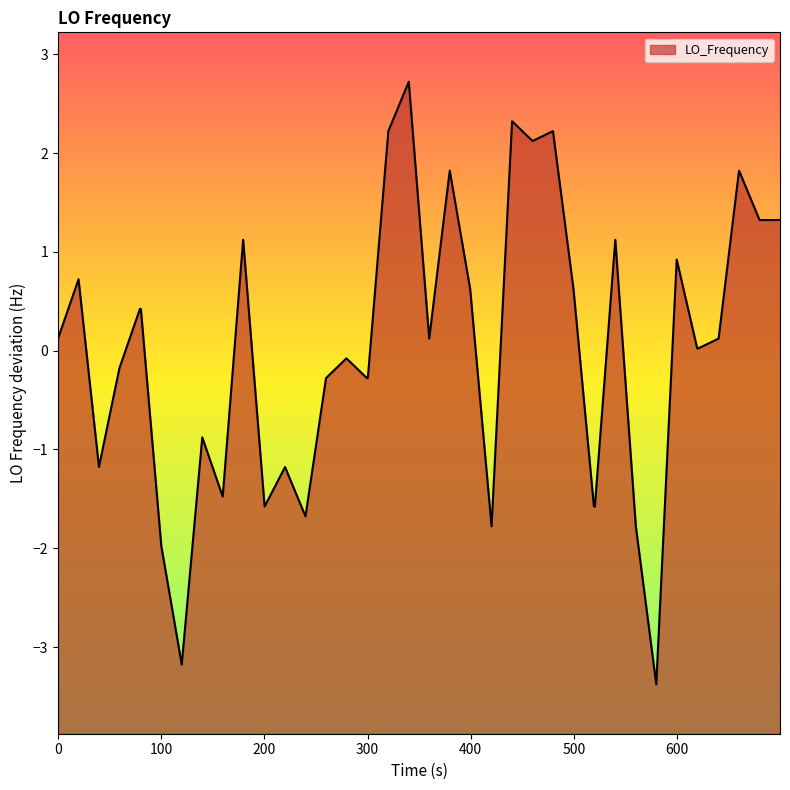

How many points are higher than both their immediate neighbors (excluding endpoints)?

12